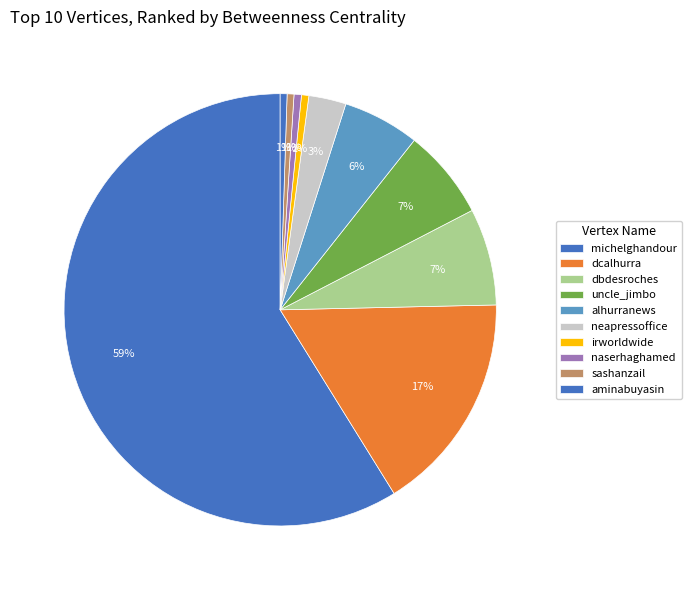

How many segments does this pie chart have?

10